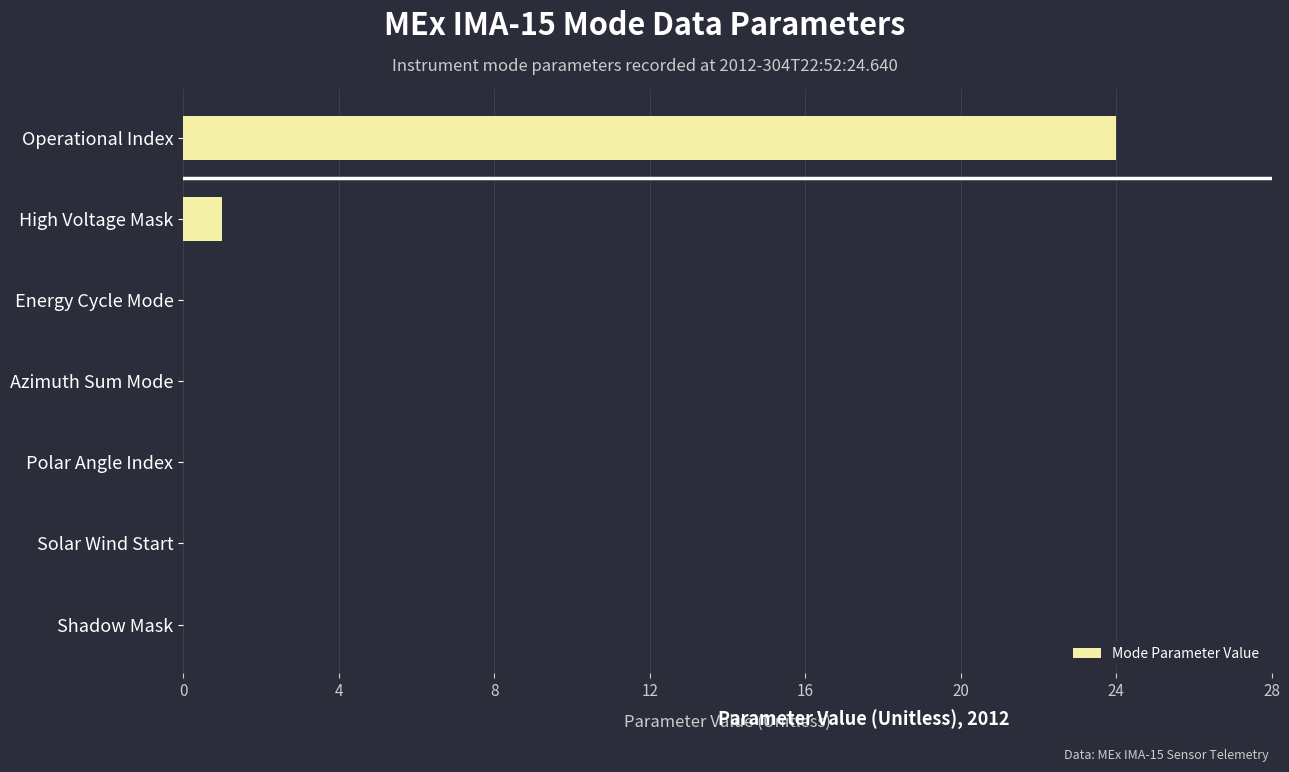

Which label corresponds to the largest value in the chart?

Operational Index